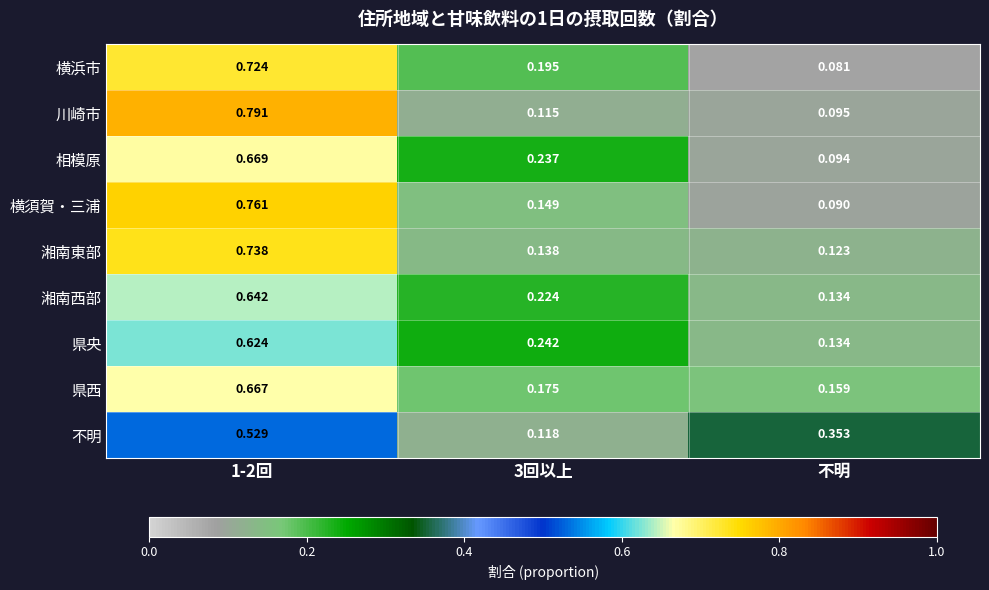

Rank the series at 1-2回 from highest to lowest value.

川崎市, 横須賀・三浦, 湘南東部, 横浜市, 相模原, 県西, 湘南西部, 県央, 不明